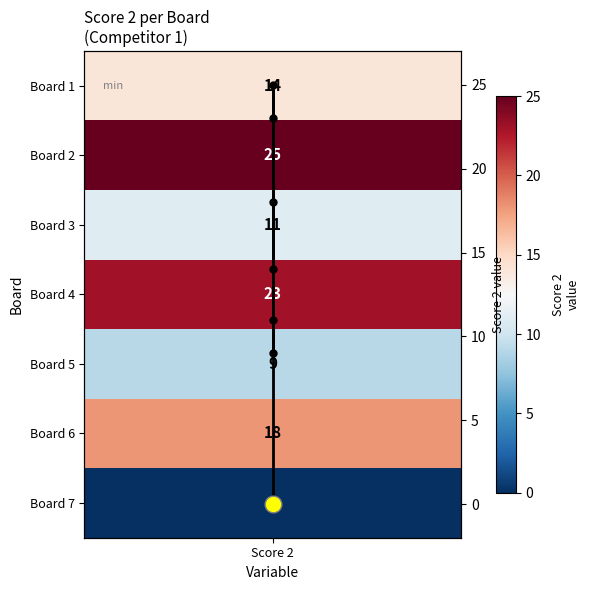

True or false: the data shows 18 at Score 2.

False